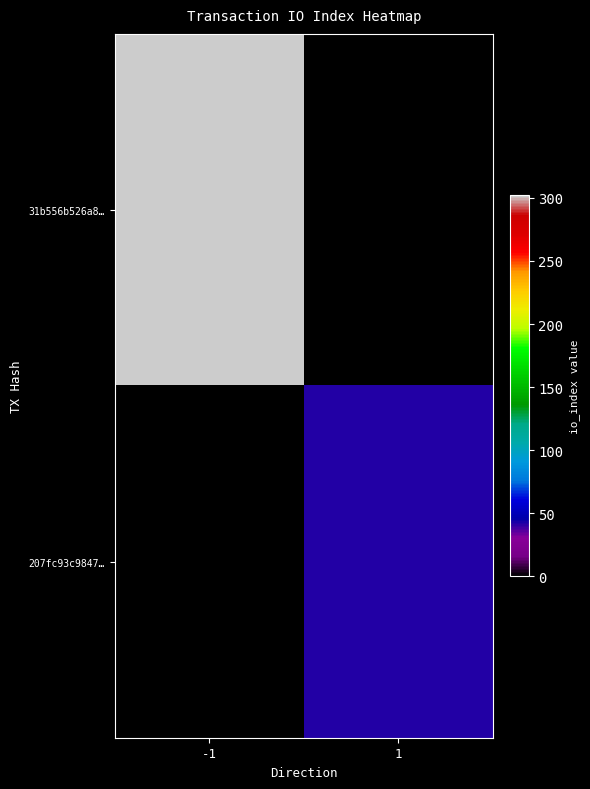

Reading left to right, what are all the values shown in this chart?

31b556b526a8…: -1=302	1=0
207fc93c9847…: -1=0	1=42